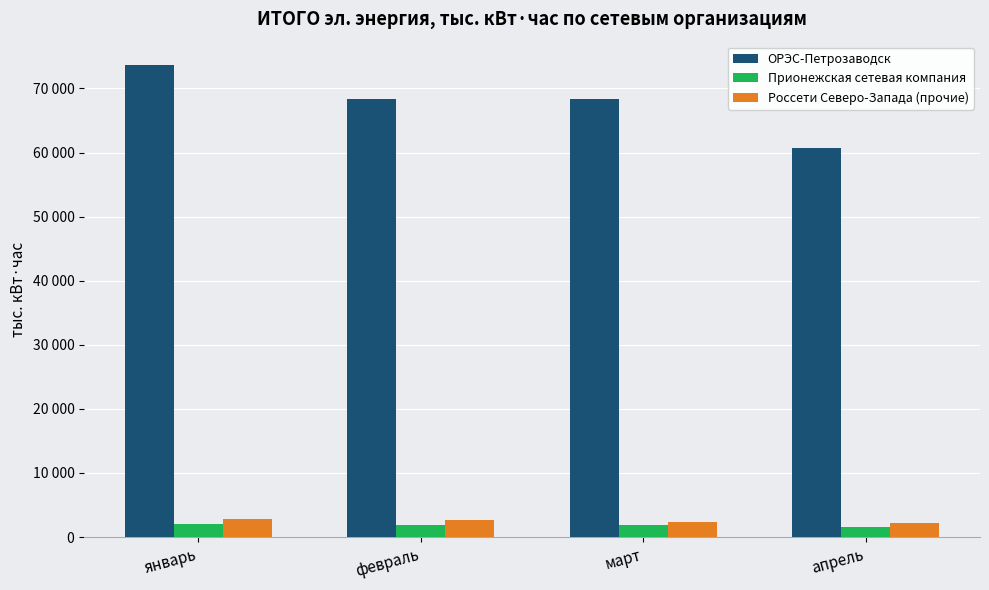

Rank the series by their maximum value, from highest to lowest.

ОРЭС-Петрозаводск, Россети Северо-Запада (прочие), Прионежская сетевая компания